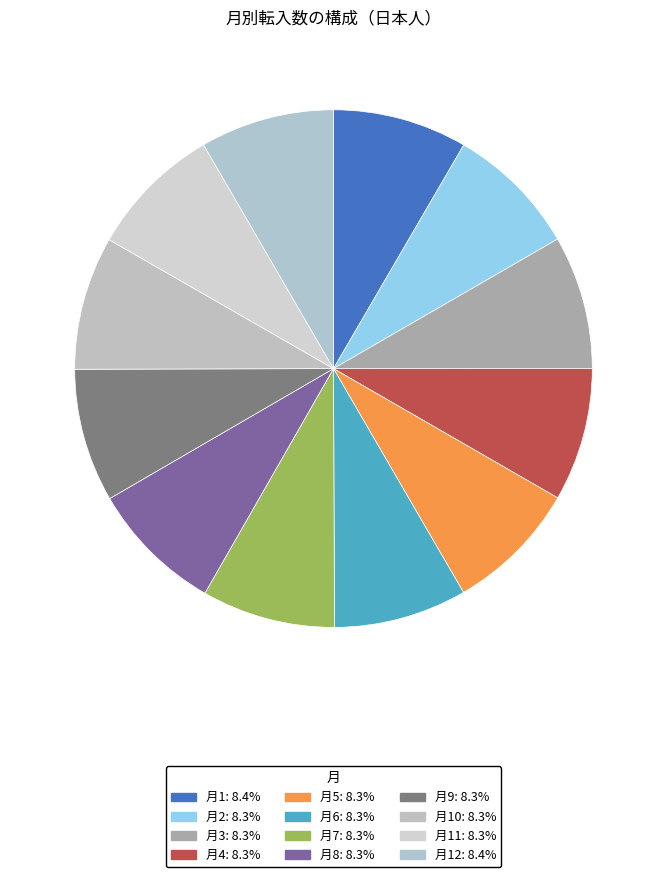

To the nearest percent, what is the average slice percentage?

8%